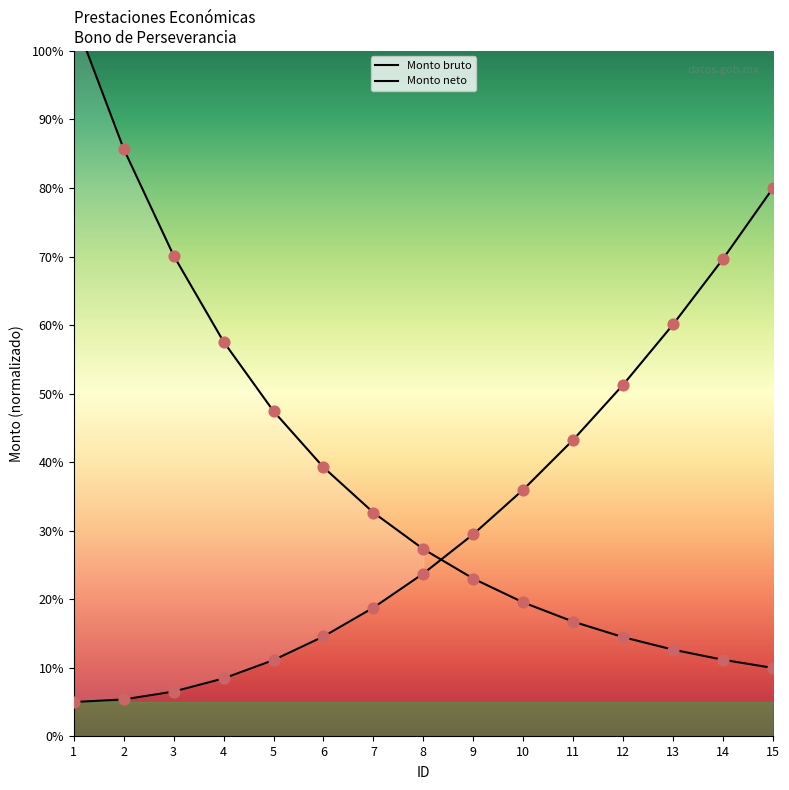

Is the value of Monto neto at 13 greater than the value of Monto bruto at 13?

Yes